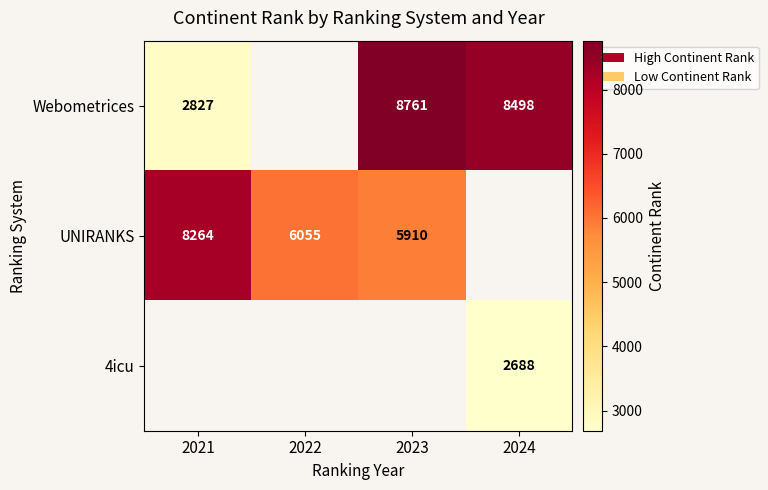

What is the difference between the Webometrices values at 2024 and 2023?

263